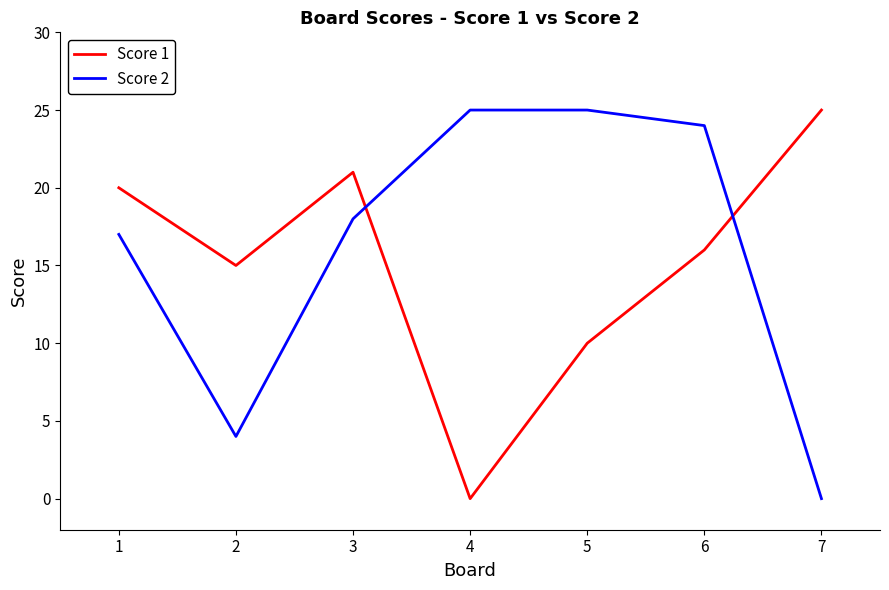

Which category has the lowest value in the Score 2 series?

7